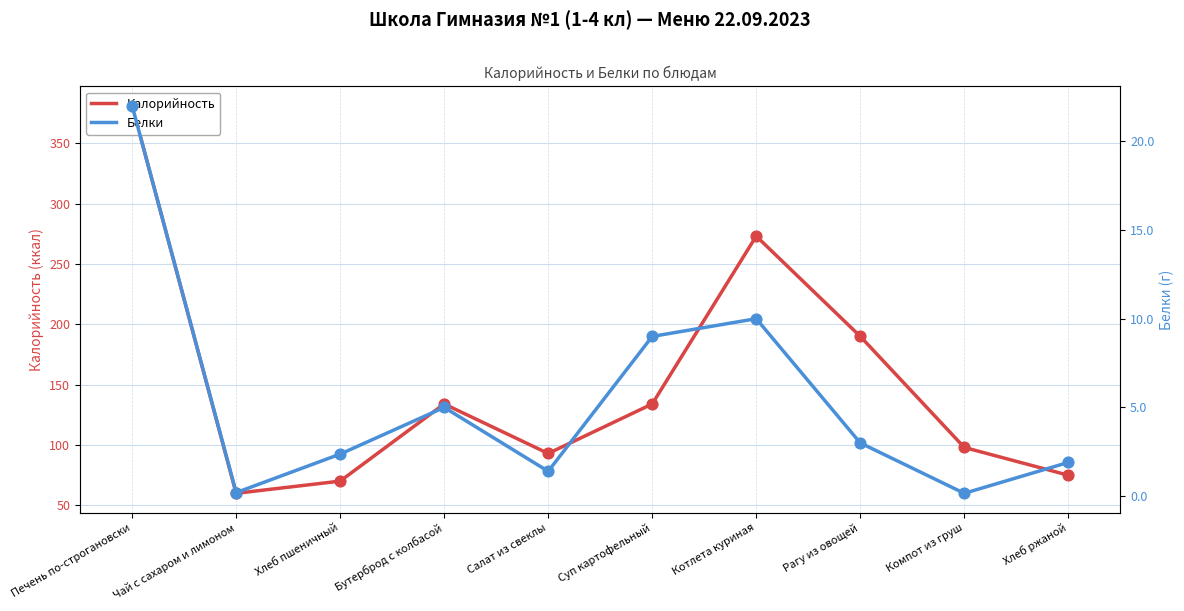

At how many categories does at least one series exceed 23?

10